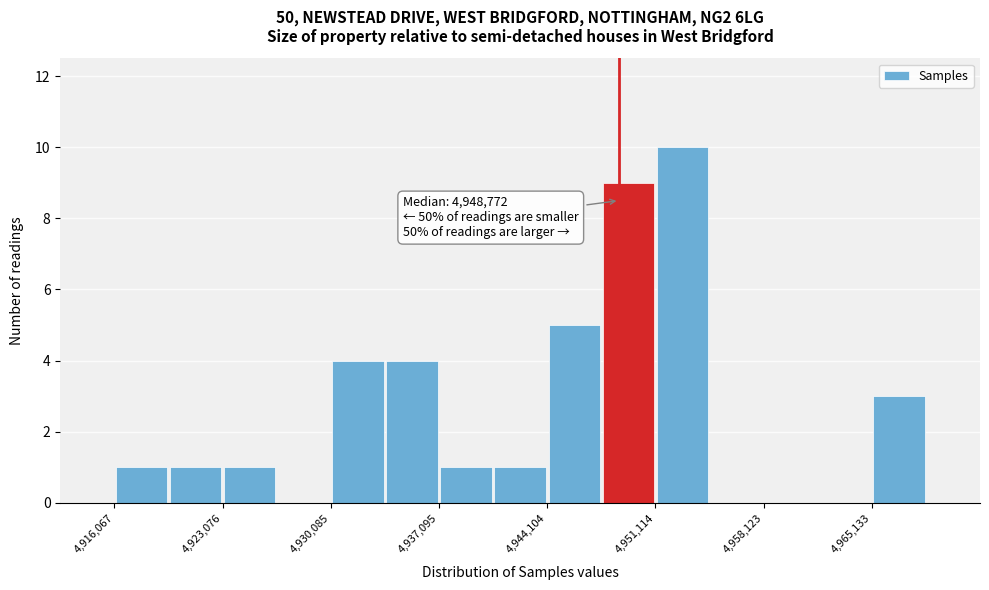

Read against the x-axis, roughly where is the centre of the tallest bar?

4953000